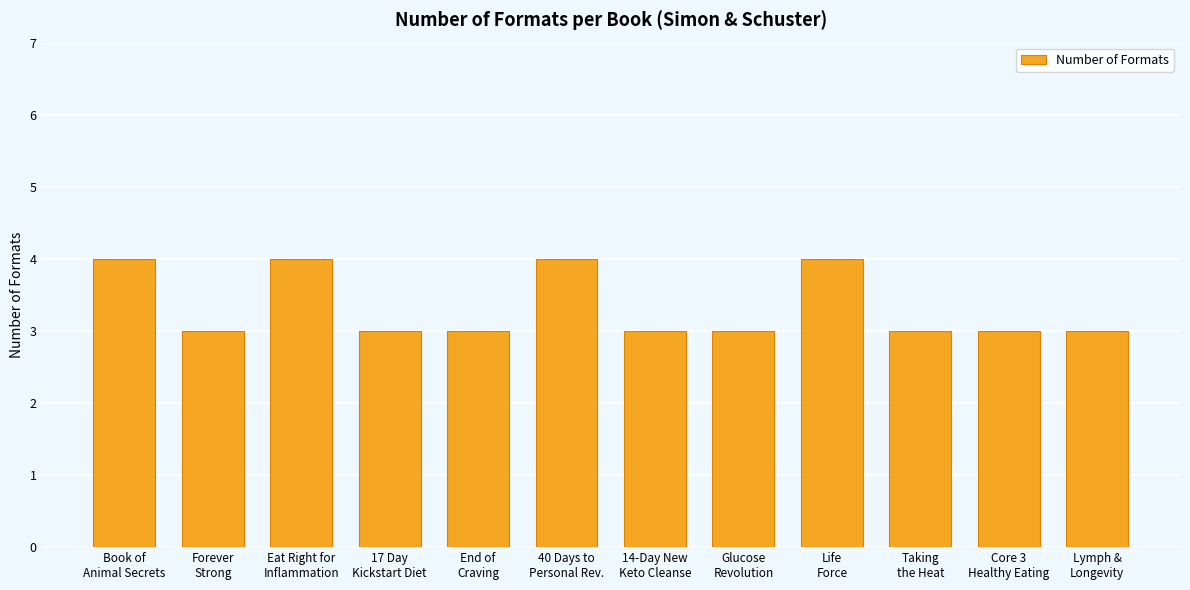

Reading left to right, transcribe all the data shown in this chart.

Book of
Animal Secrets=4	Forever
Strong=3	Eat Right for
Inflammation=4	17 Day
Kickstart Diet=3	End of
Craving=3	40 Days to
Personal Rev.=4	14-Day New
Keto Cleanse=3	Glucose
Revolution=3	Life
Force=4	Taking
the Heat=3	Core 3
Healthy Eating=3	Lymph &
Longevity=3